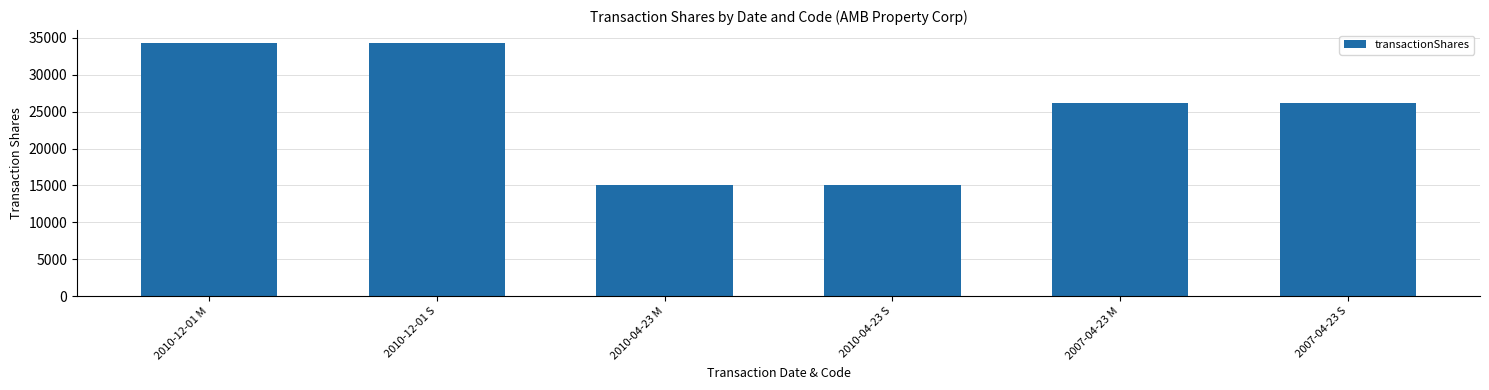

What is the smallest value displayed?

15000